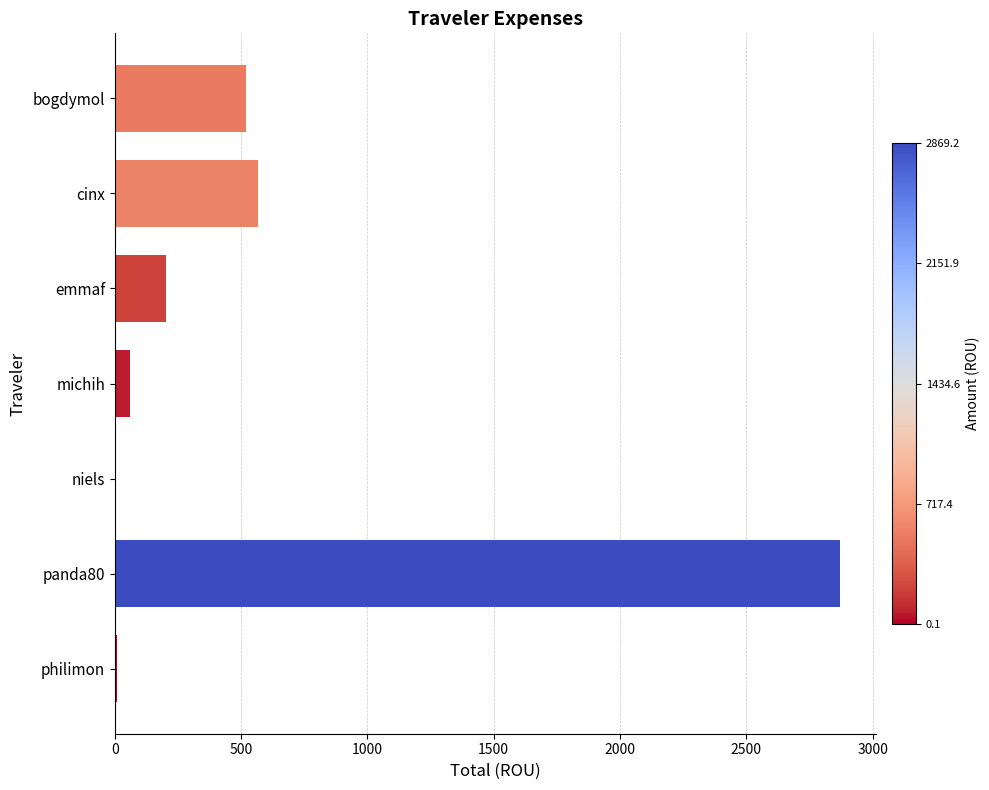

Between michih and bogdymol, which is larger?

bogdymol